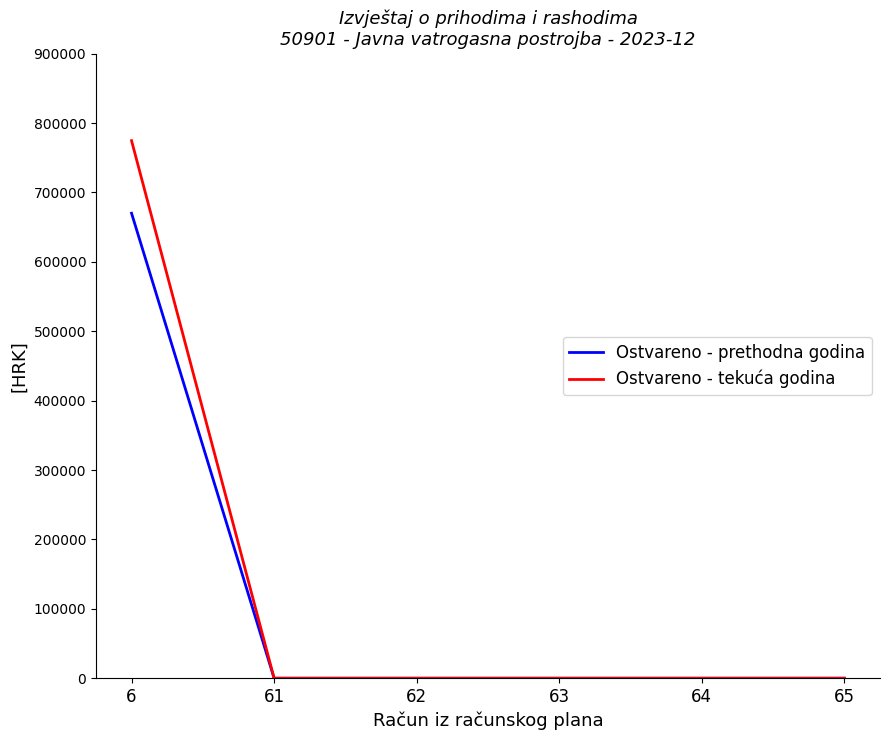

Between 6 and 65, which series saw the biggest shift?

Ostvareno - tekuća godina